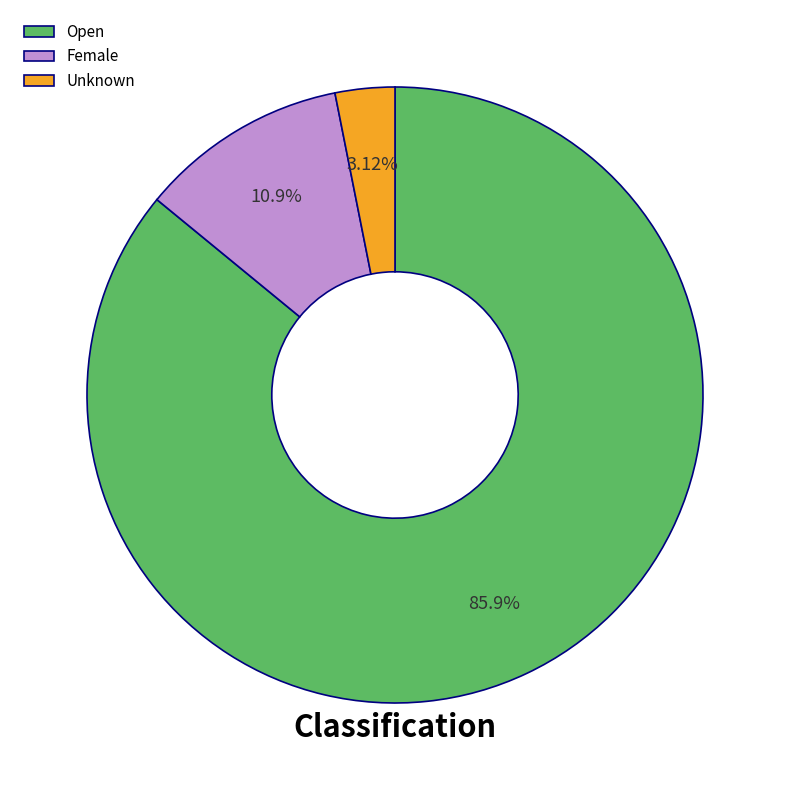

To the nearest percent, what percentage of the pie is Open?

86%